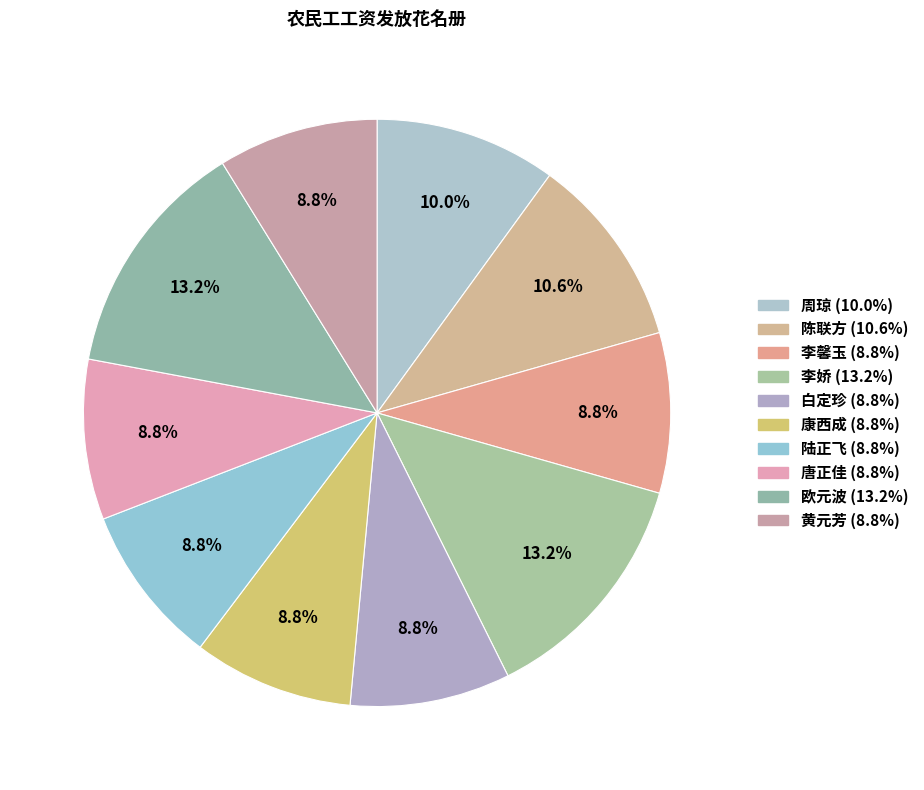

How many segments does this pie chart have?

10